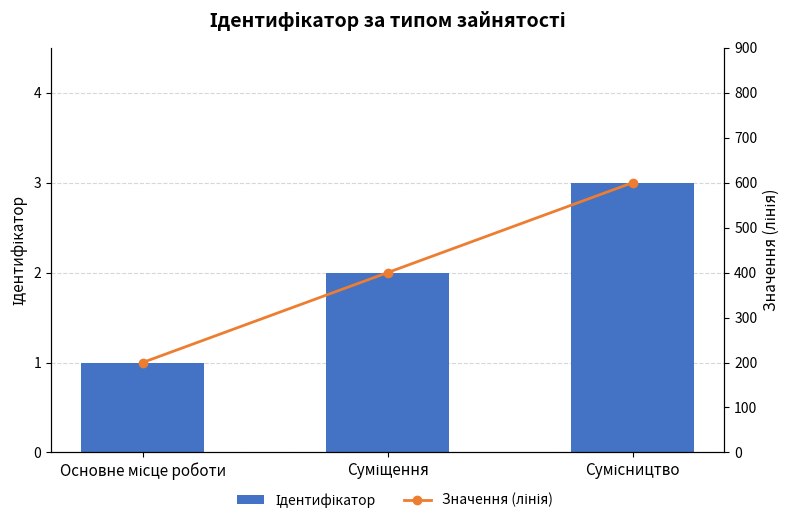

How many values in the Значення (лінія) series exceed 400?

1